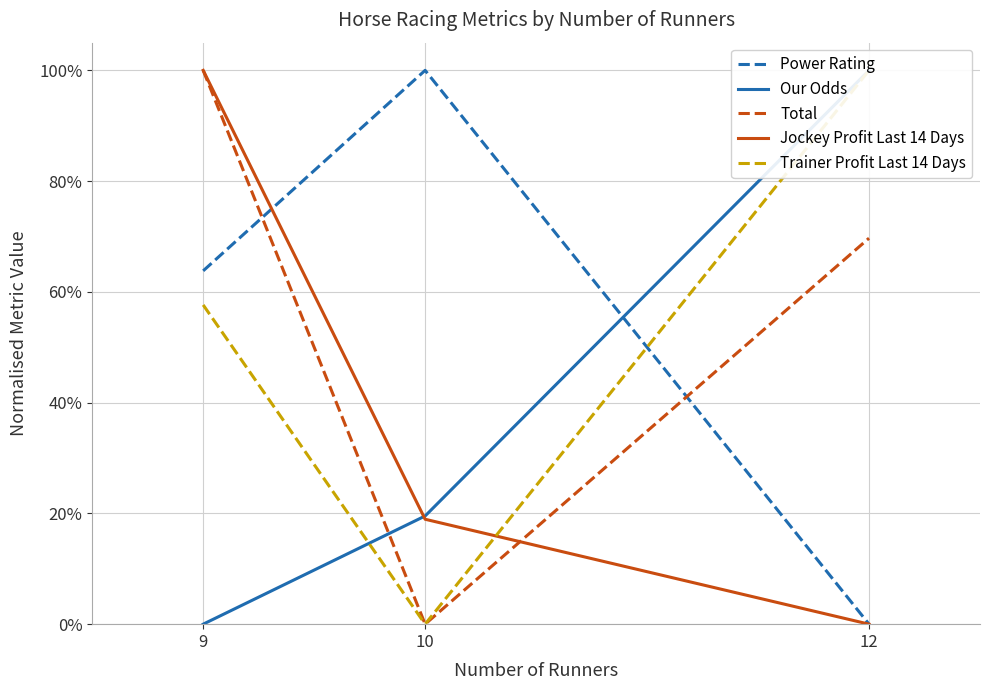

Read the Jockey Profit Last 14 Days value at 9.

1.0